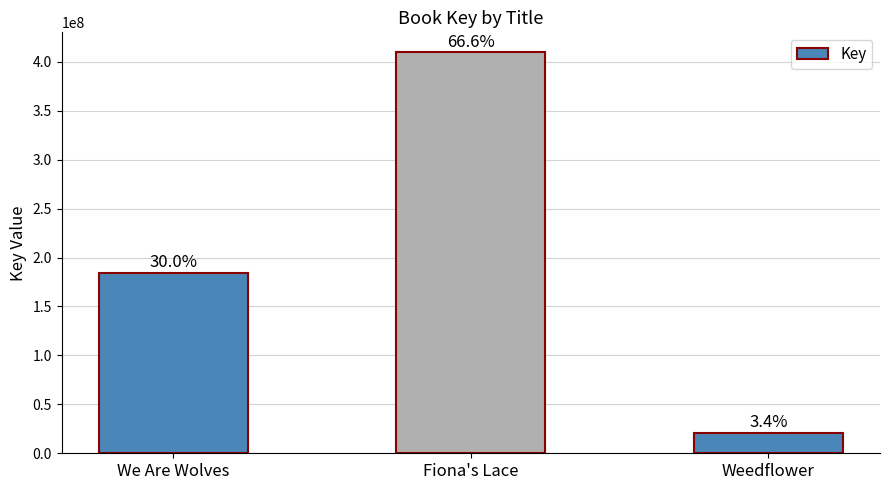

Which category has the highest value across all series?

Fiona's Lace